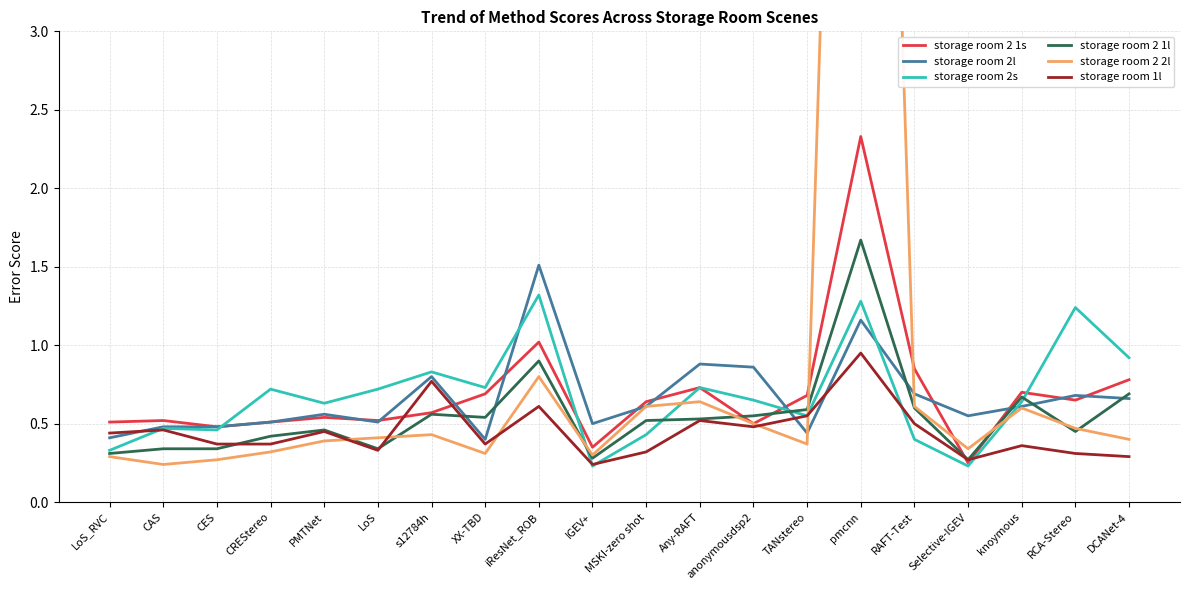

Between PMTNet and TANstereo, which series saw the biggest shift?

storage room 2 1s